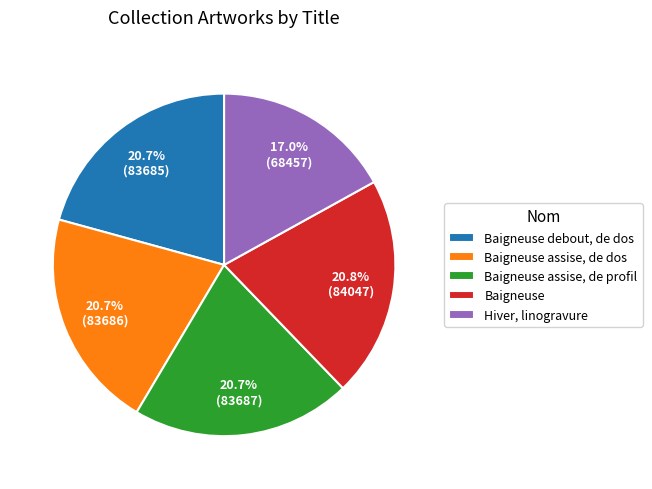

The Baigneuse slice represents 21% of the pie. True or false?

True